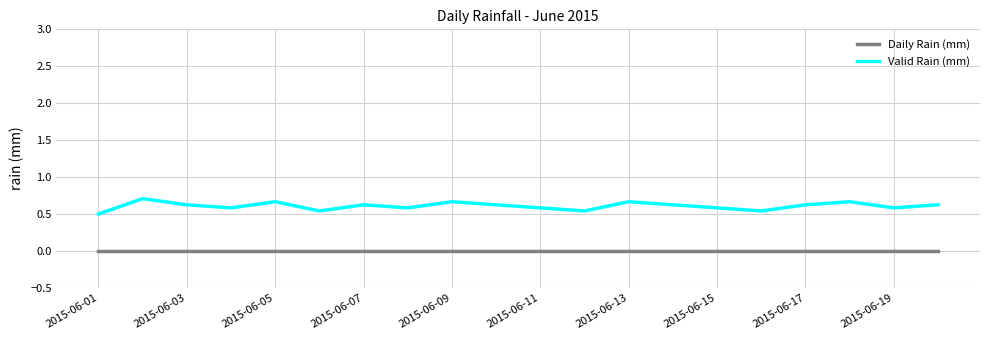

List the series in order of their peak value, lowest first.

Daily Rain (mm), Valid Rain (mm)